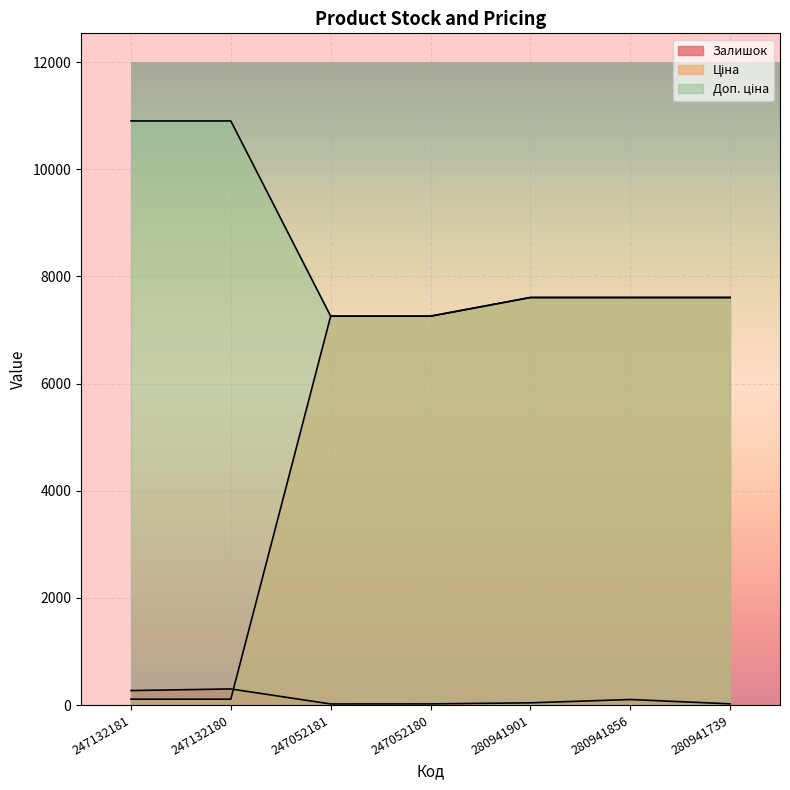

True or false: Доп. ціна and Ціна cross at least once.

False